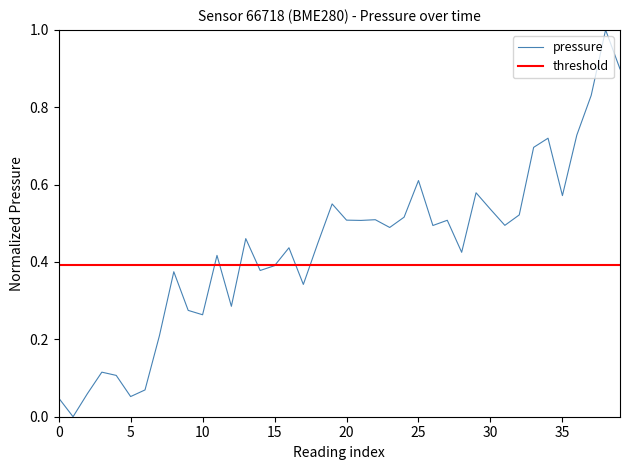

Is this an area chart (filled region under the line)?

No